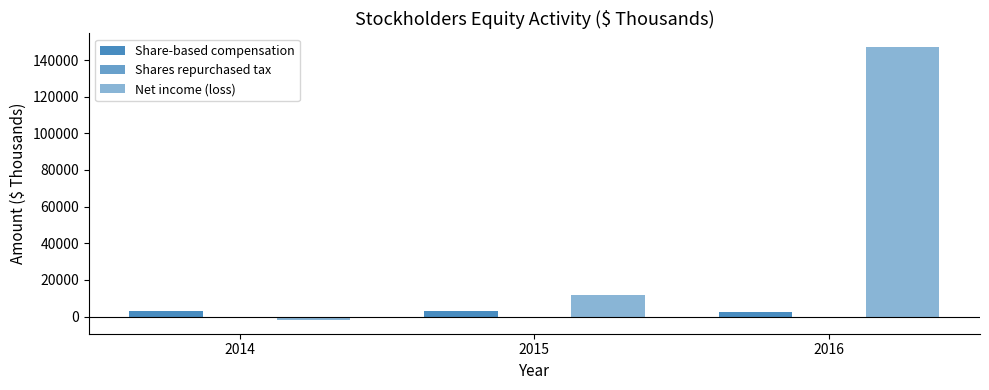

Which category has the highest value in the Shares repurchased tax series?

2015